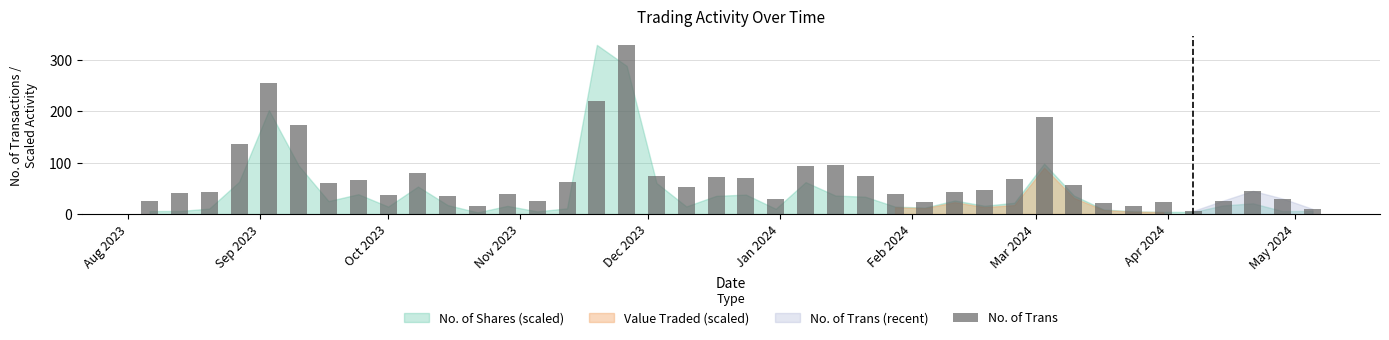

What is the sum of all values?

2845